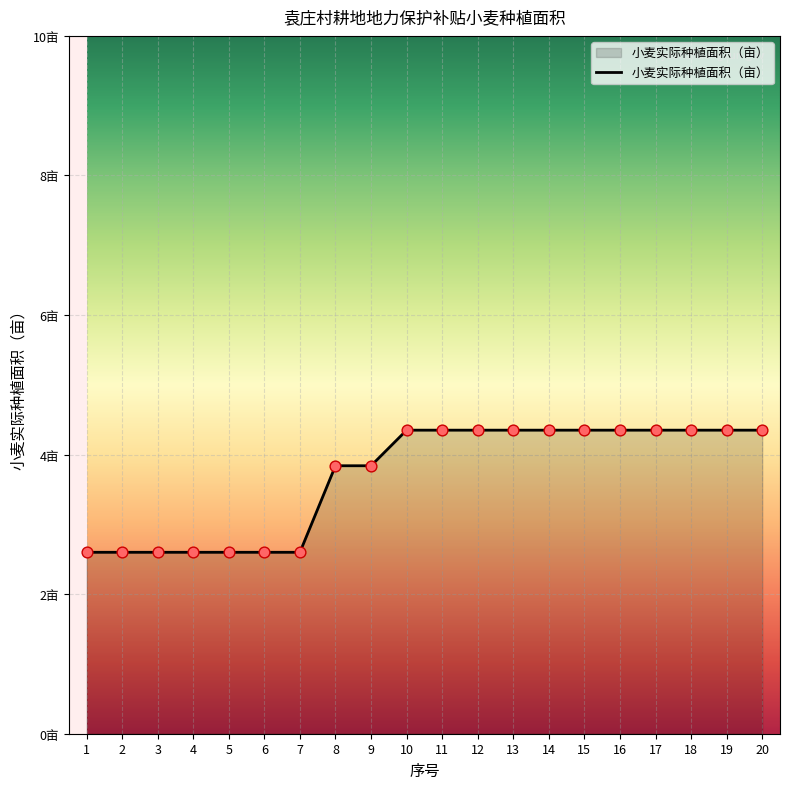

What is the change in value from 3 to 18?

+1.7